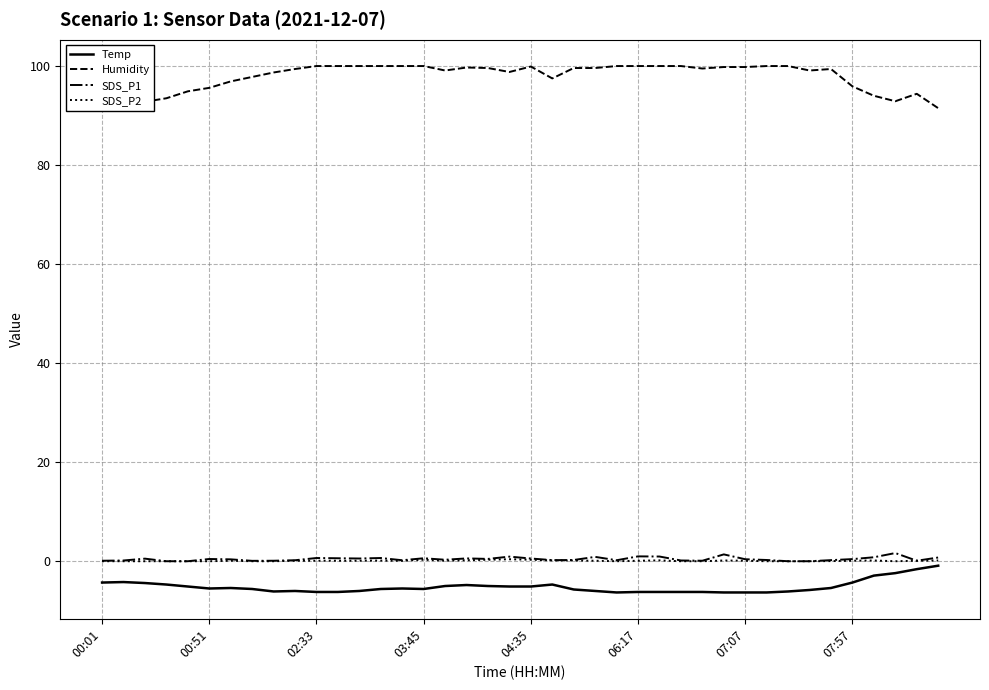

True or false: Humidity and SDS_P1 intersect in this chart.

False